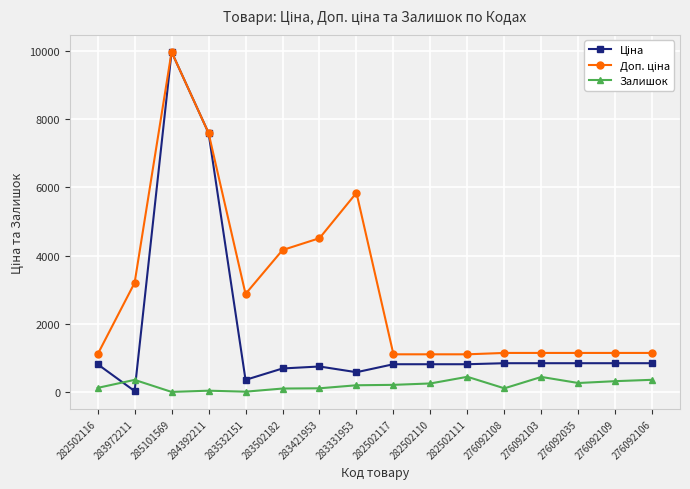

True or false: Залишок has more than 1 interior local peaks.

True